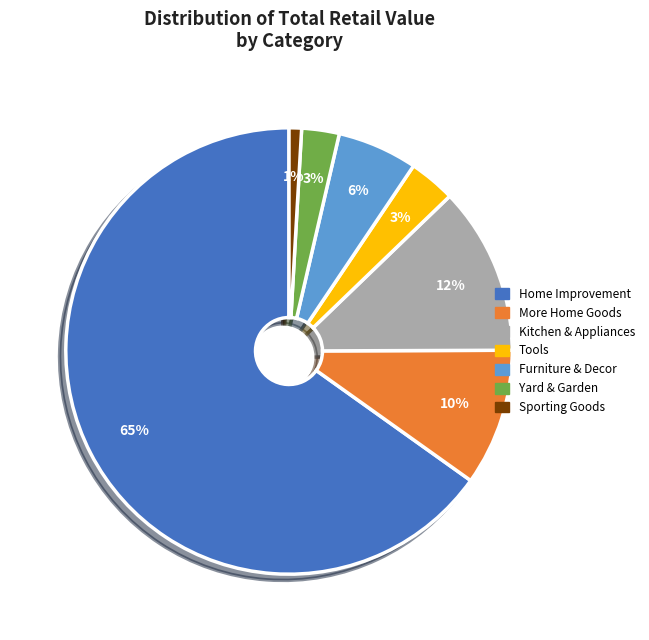

Which has a higher value, Kitchen & Appliances or Yard & Garden?

Kitchen & Appliances